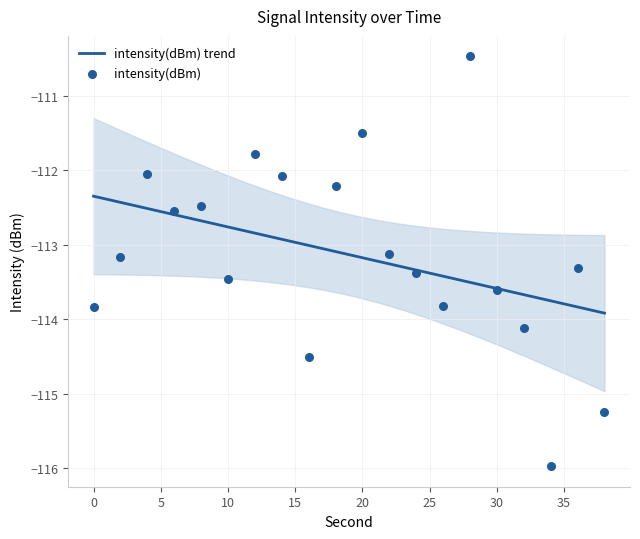

What is the change in value from 22 to 34?

-2.9